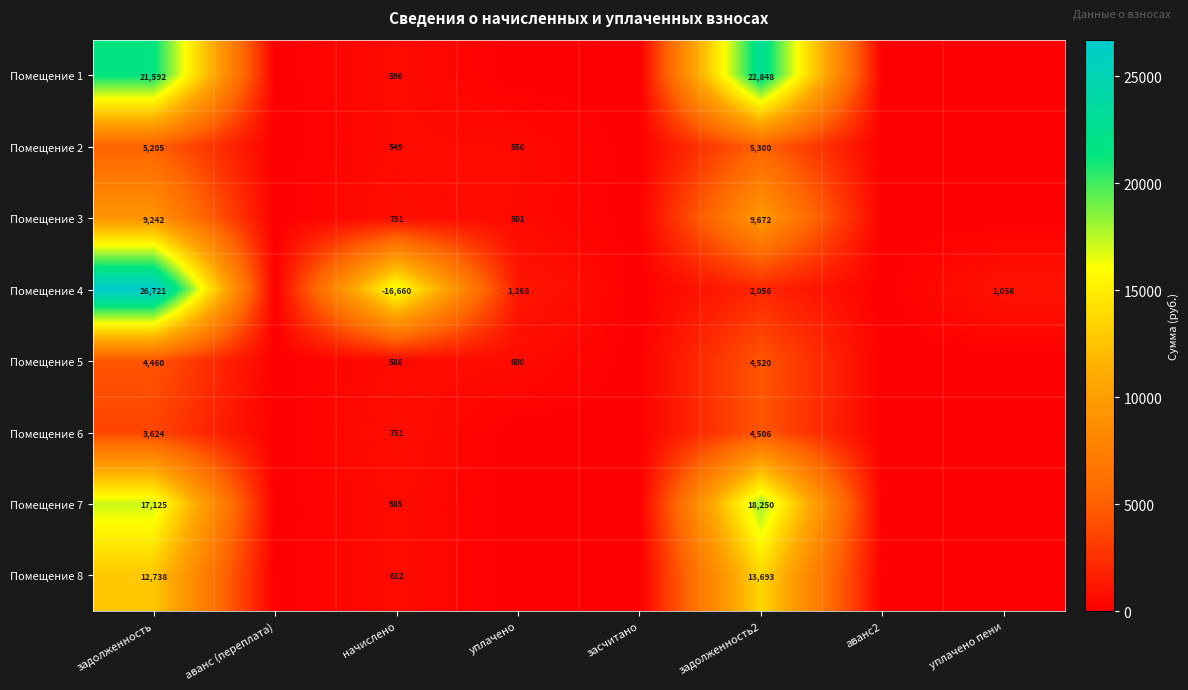

At задолженность, list the series in order from smallest to largest.

Помещение 6, Помещение 5, Помещение 2, Помещение 3, Помещение 8, Помещение 7, Помещение 1, Помещение 4